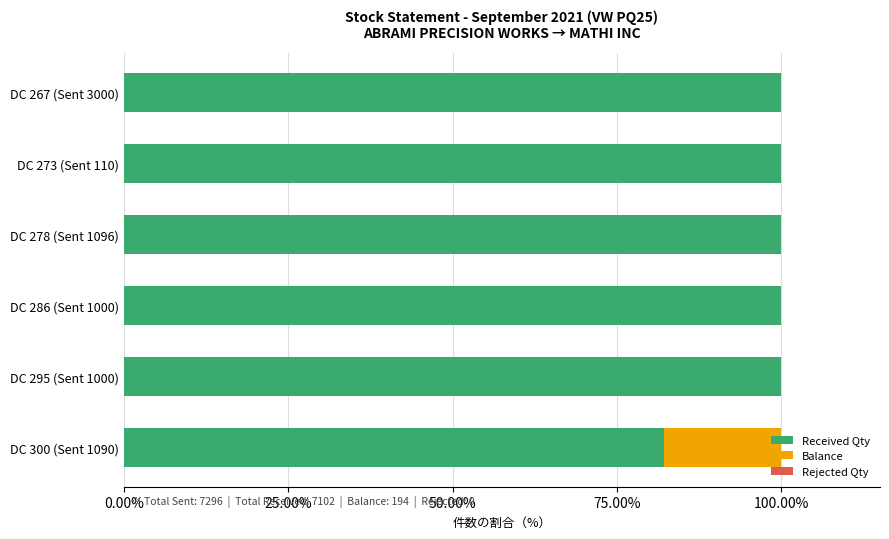

What is the highest value of the Received Qty series?

100.0